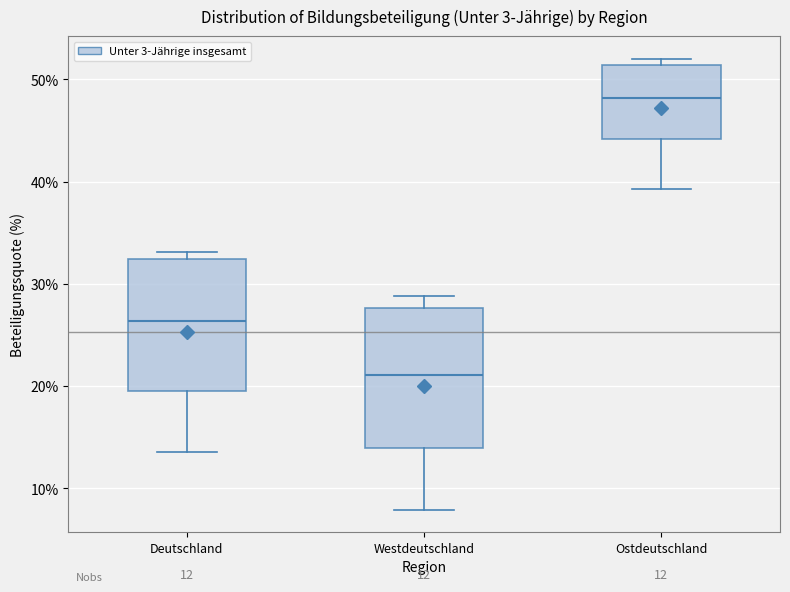

Which box's median line is the highest?

Ostdeutschland